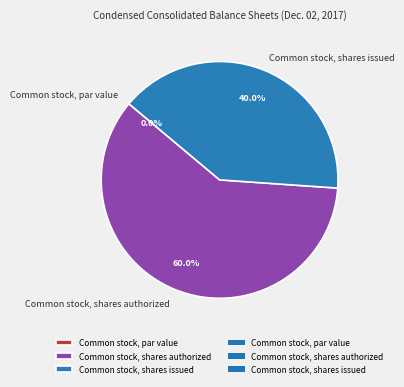

Which category has the biggest portion of the pie?

Common stock, shares authorized